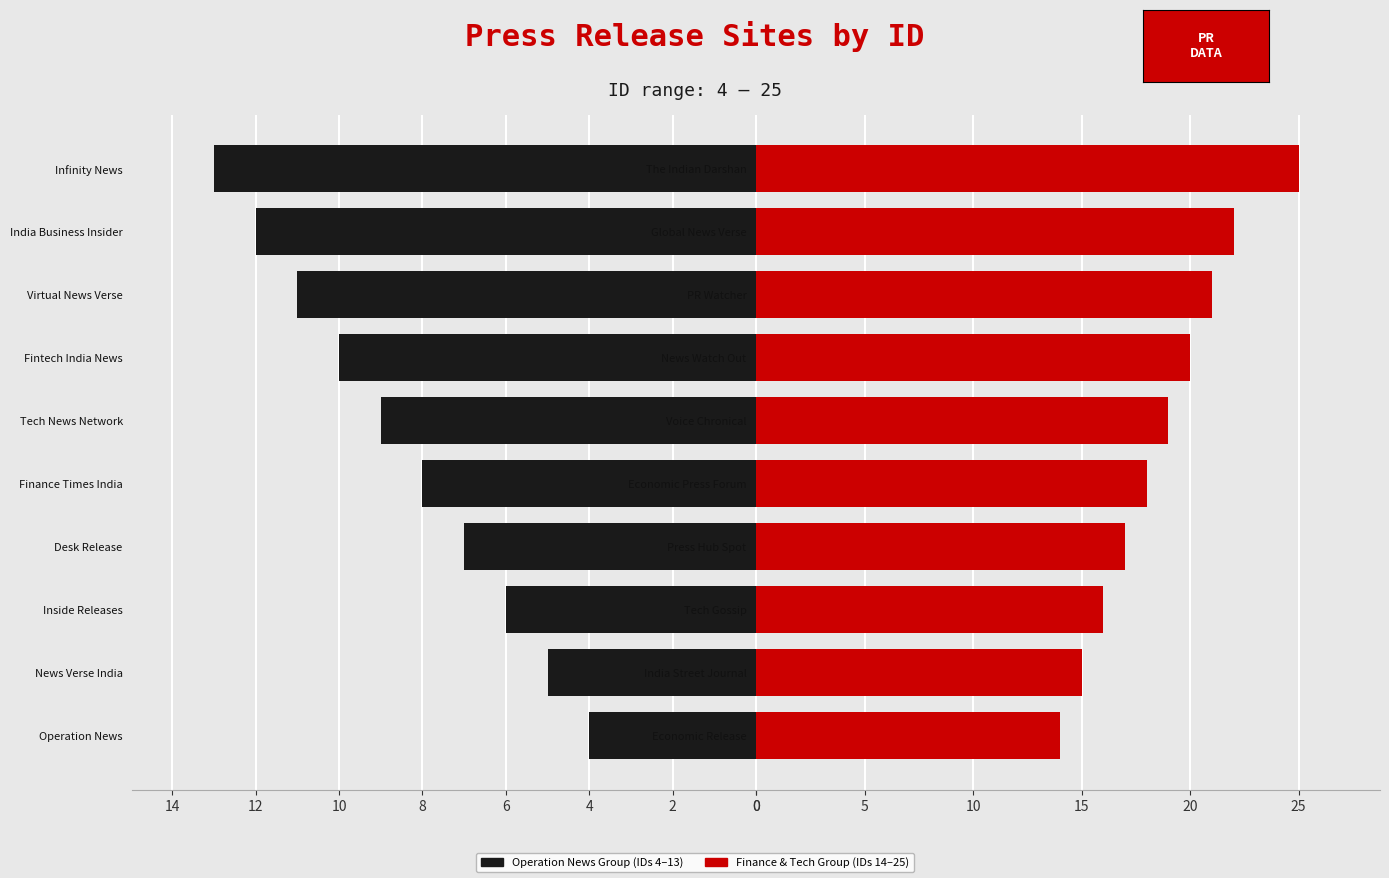

What is the difference between the maximum and minimum values in the Operation News Group series?

9